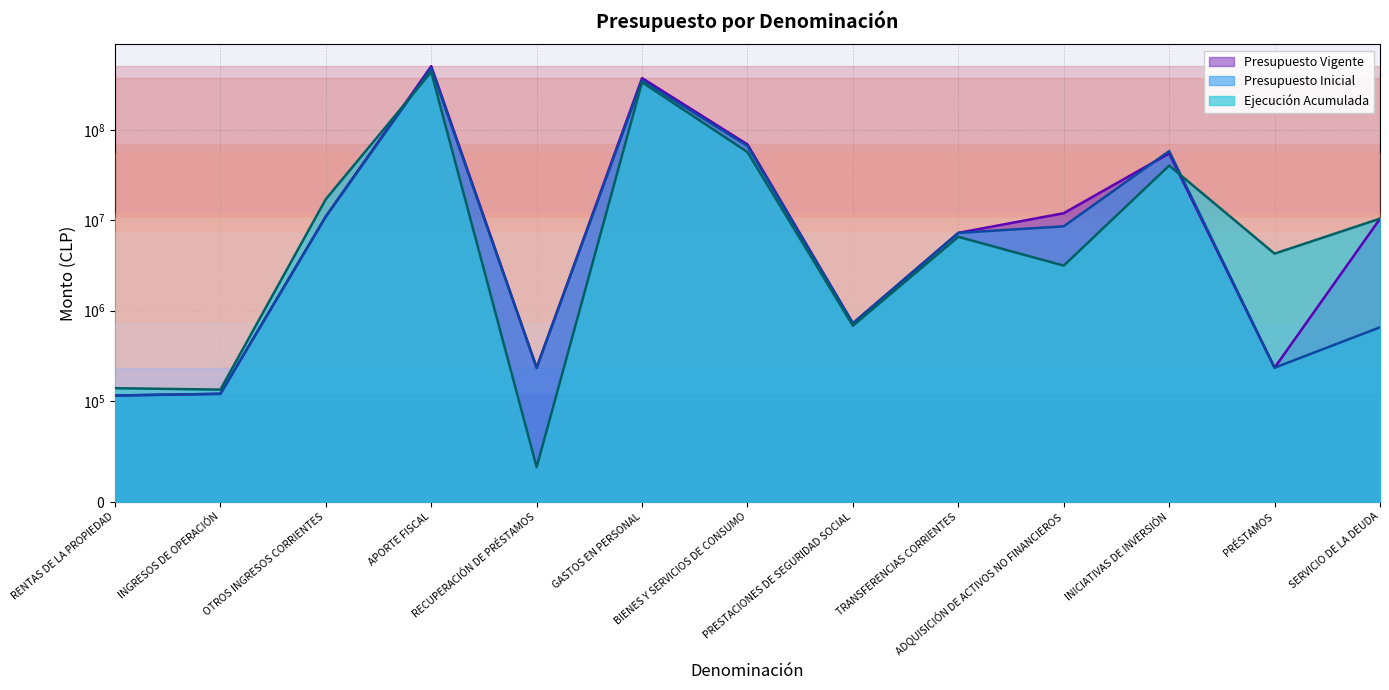

List the series in order of their overall mean, highest first.

Presupuesto Vigente, Presupuesto Inicial, Ejecución Acumulada